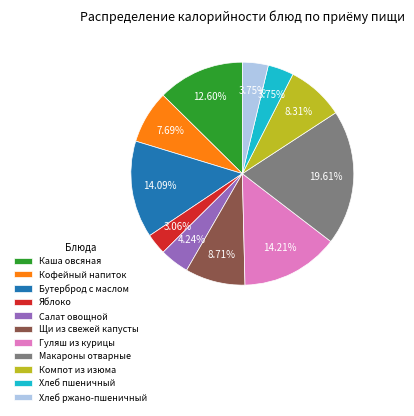

Does Салат овощной account for over 50% of the chart?

No